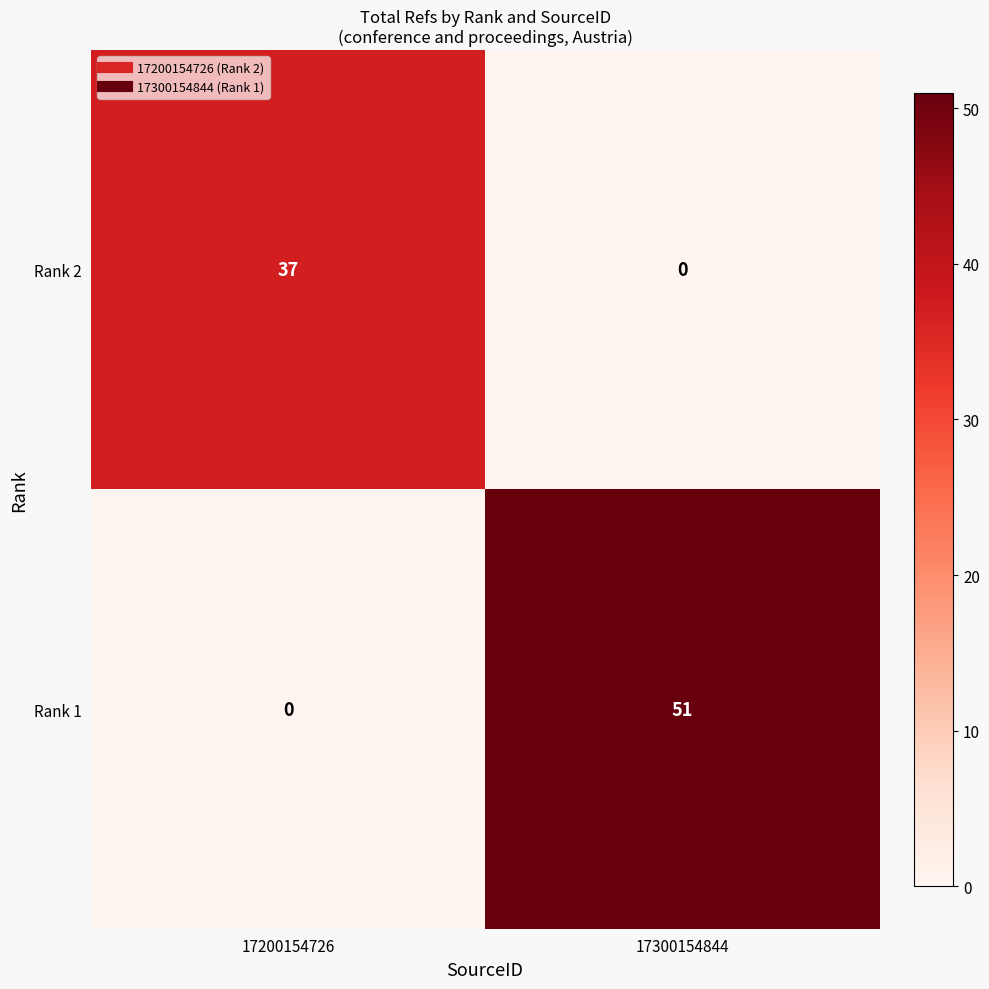

At which category is the sum across all series the highest?

17300154844